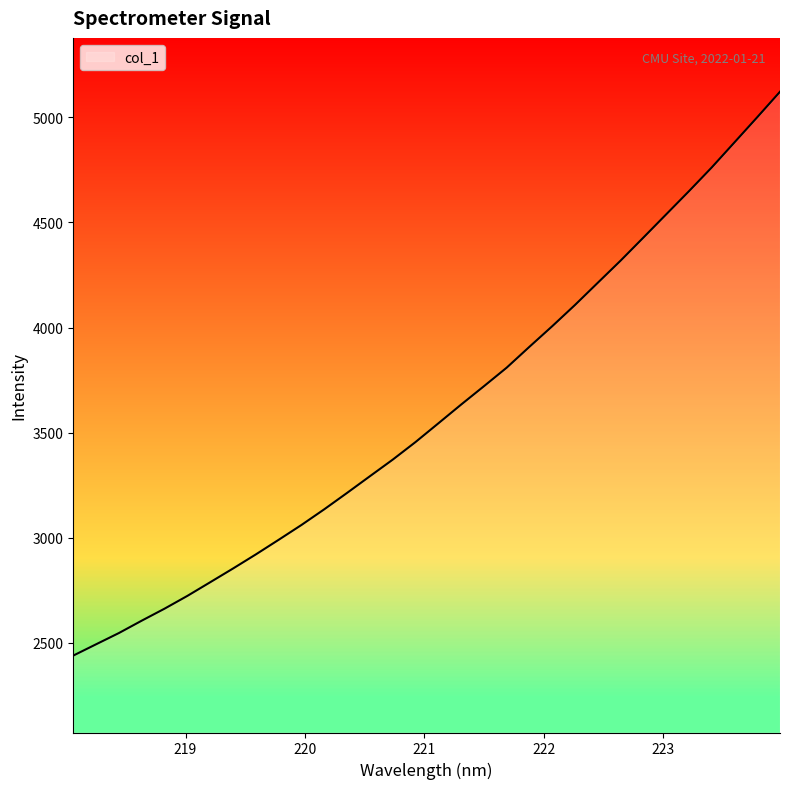

What is the minimum value shown in the chart?

2439.6